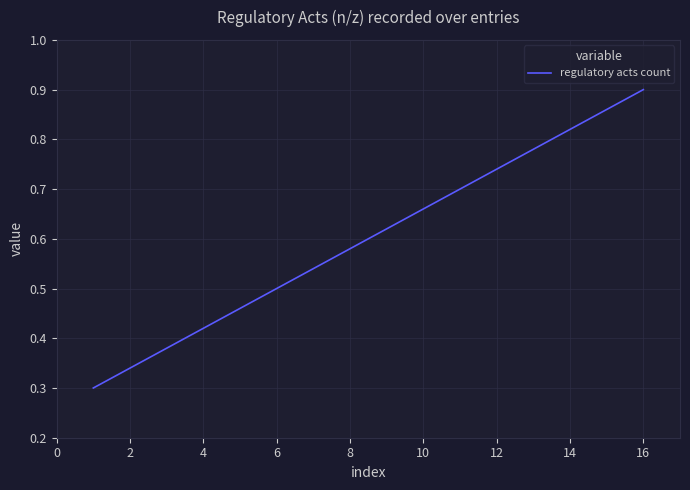

How many values are between 0 and 1?

16